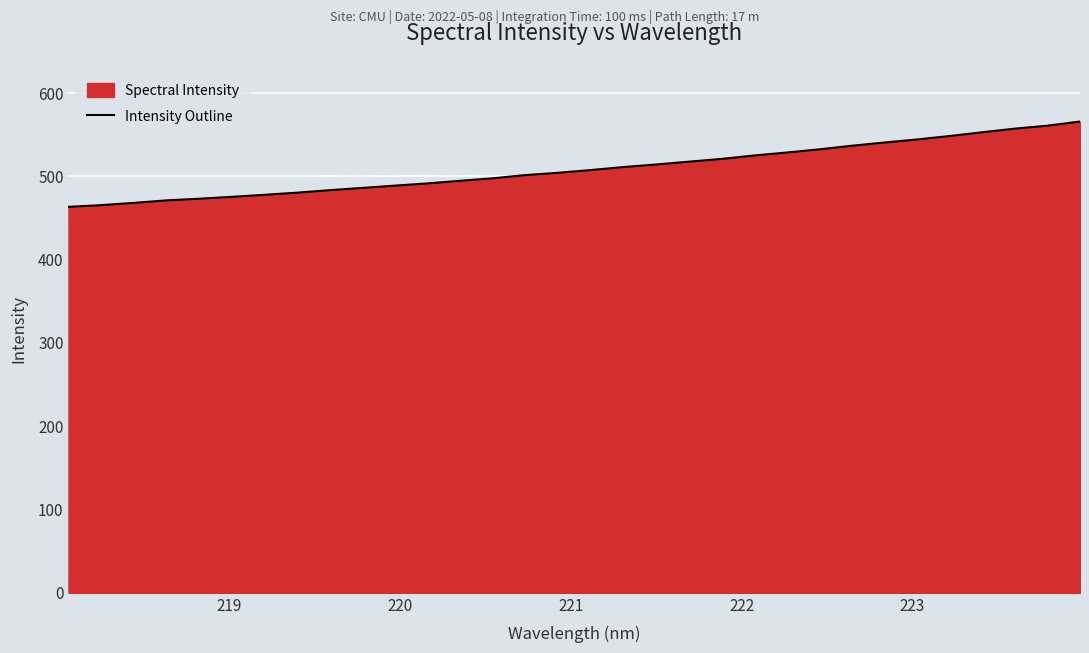

What is the smallest value displayed?

463.4